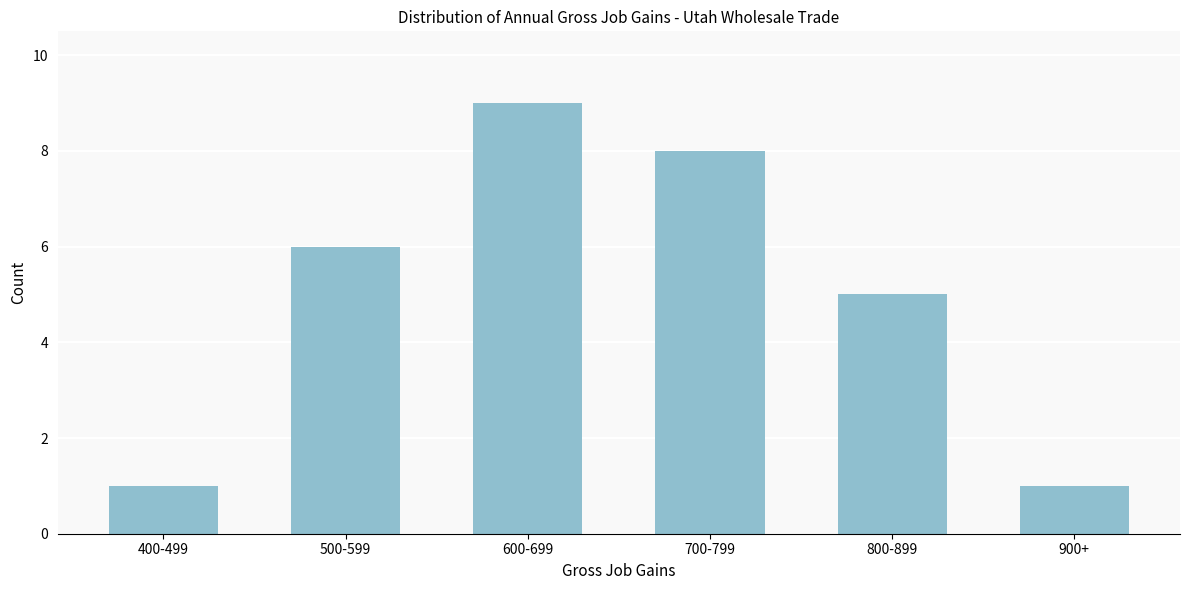

Reading left to right, list all the values displayed in this chart.

400-499=1	500-599=6	600-699=9	700-799=8	800-899=5	900+=1